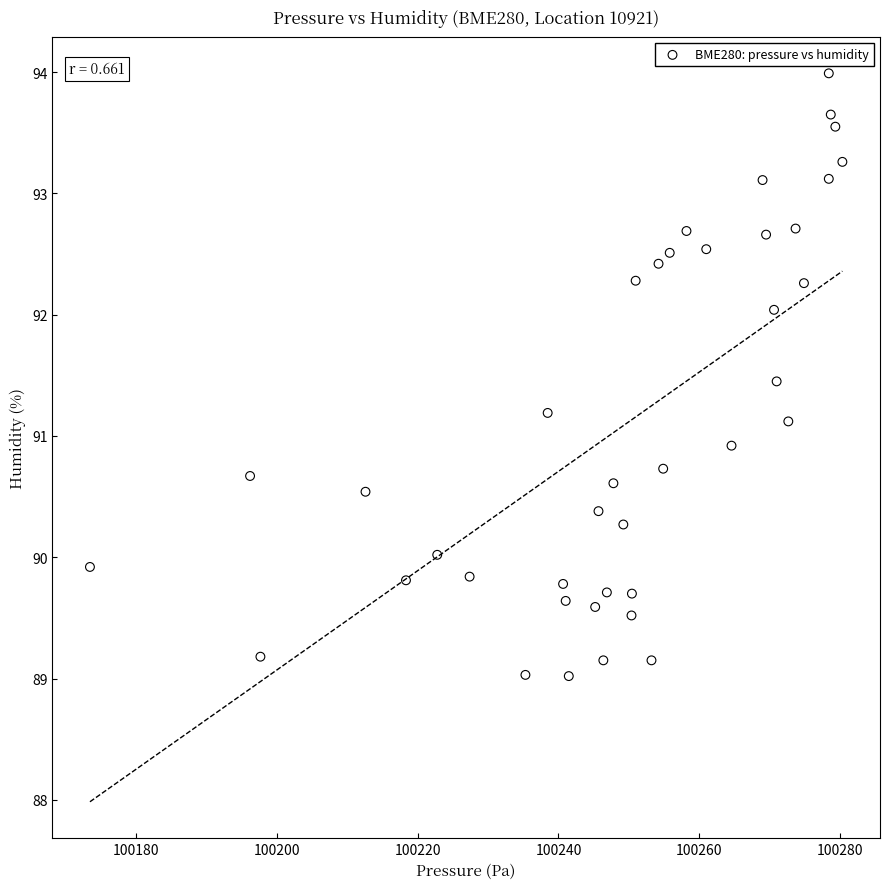

What is the range of X values (max minus min)?

106.9